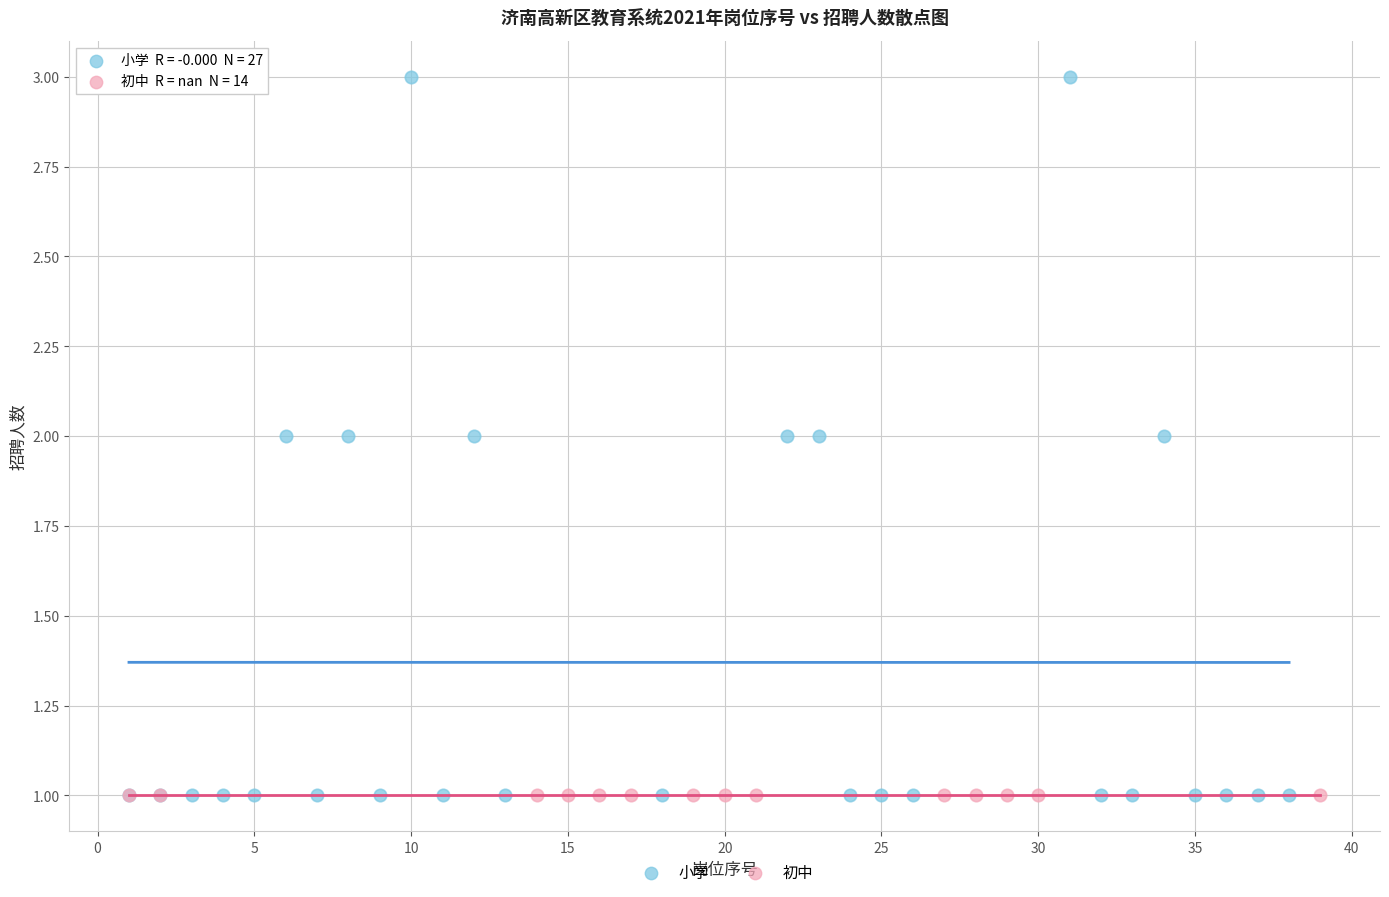

Which series reaches the maximum Y coordinate?

小学